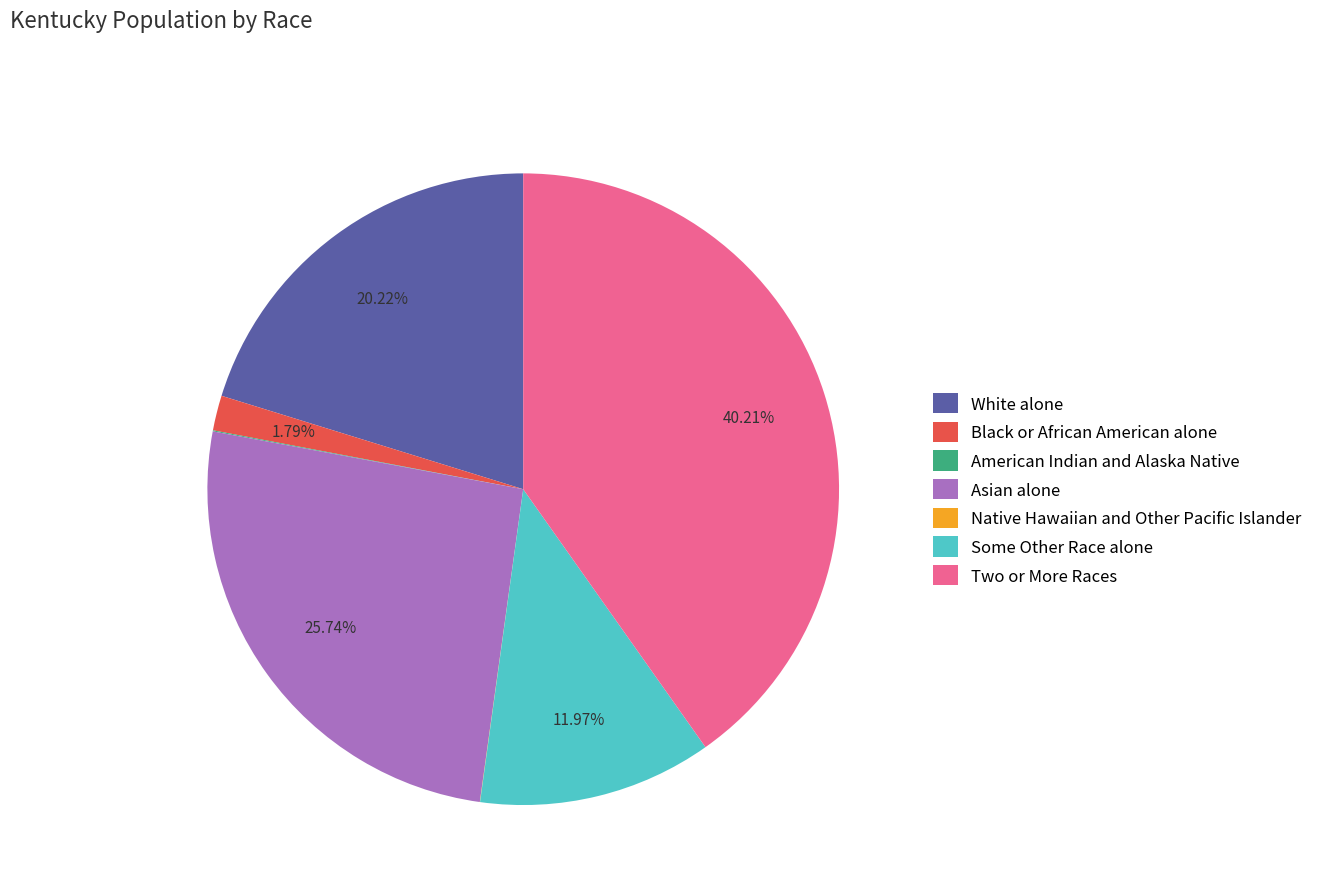

Which slice is the largest?

Two or More Races